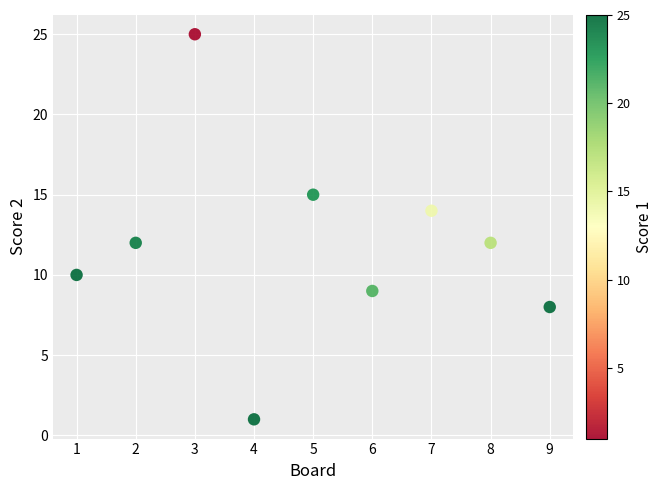

What is the range of X values (max minus min)?

8